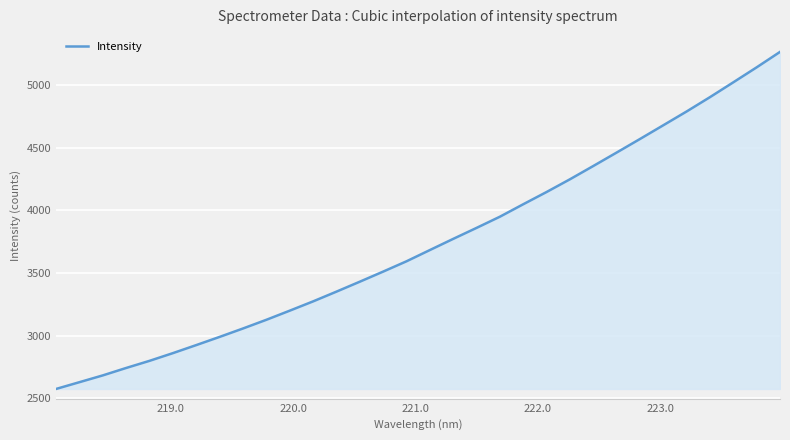

What is the minimum value shown in the chart?

2575.8